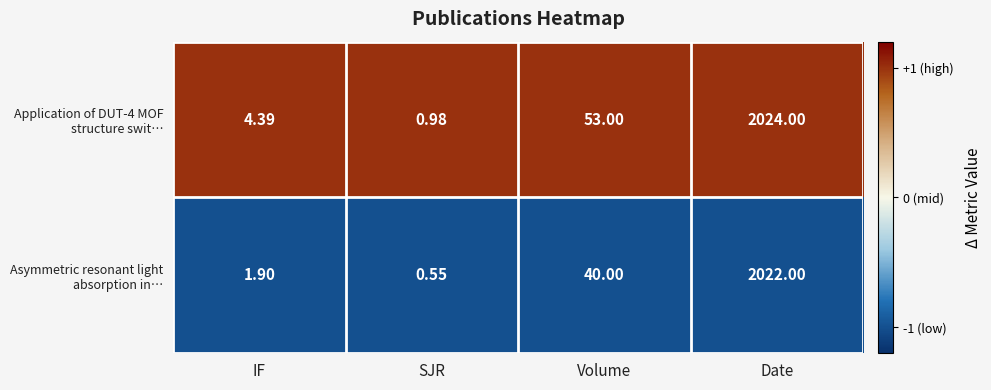

Which label corresponds to the largest value in the chart?

Date